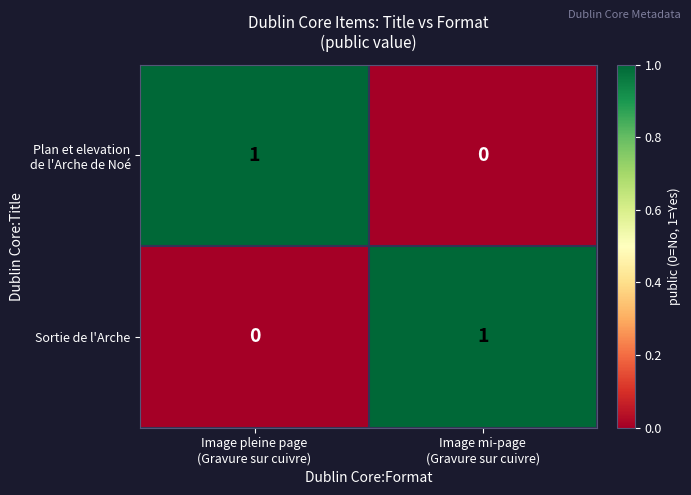

How many data points in Sortie de l'Arche are less than 1?

1